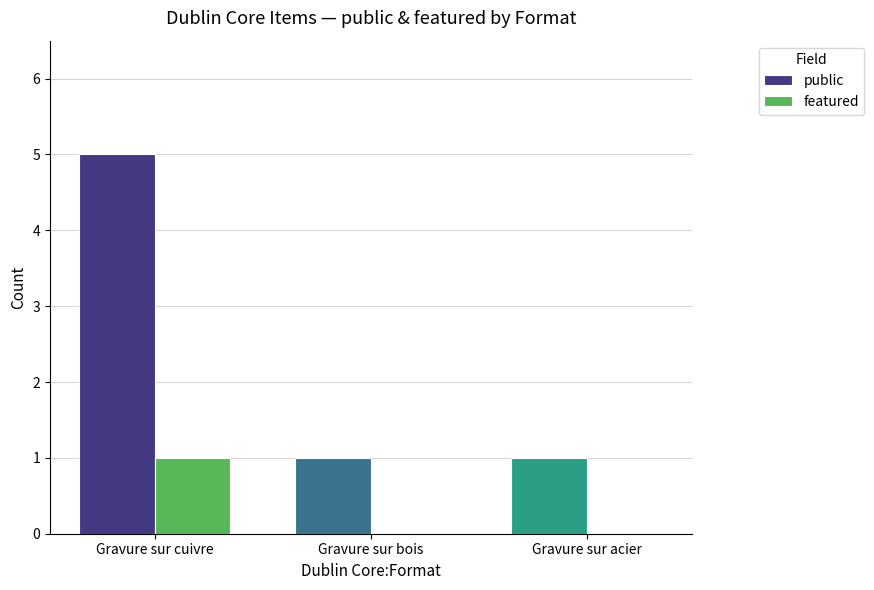

Reading left to right, what are all the values shown in this chart?

public: 5	1	1
featured: 1	0	0